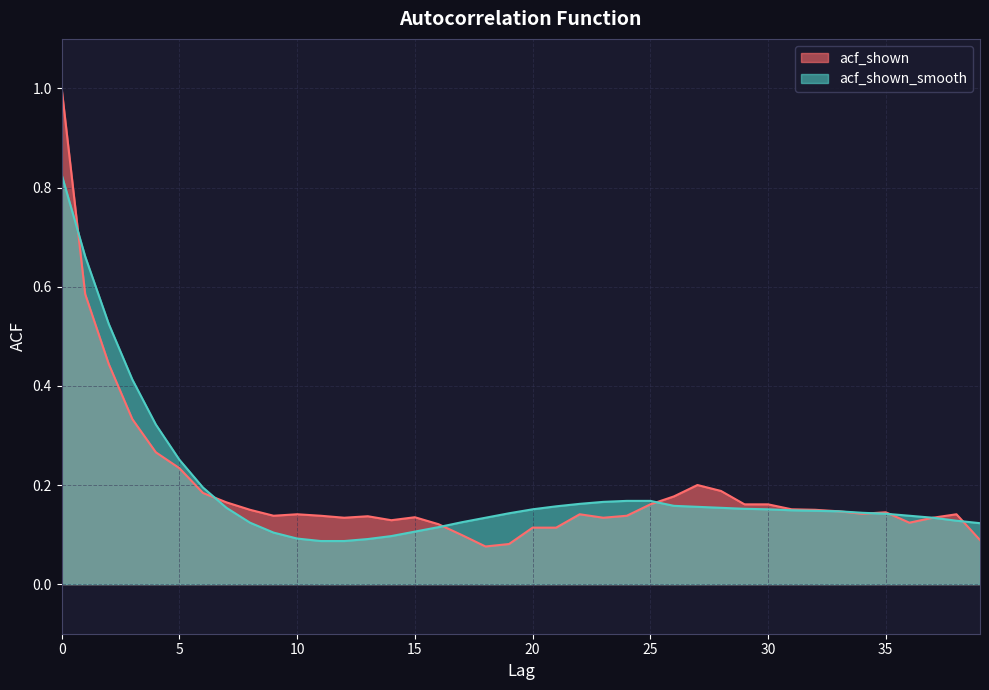

What is the lowest value of the acf_shown_smooth series?

0.1